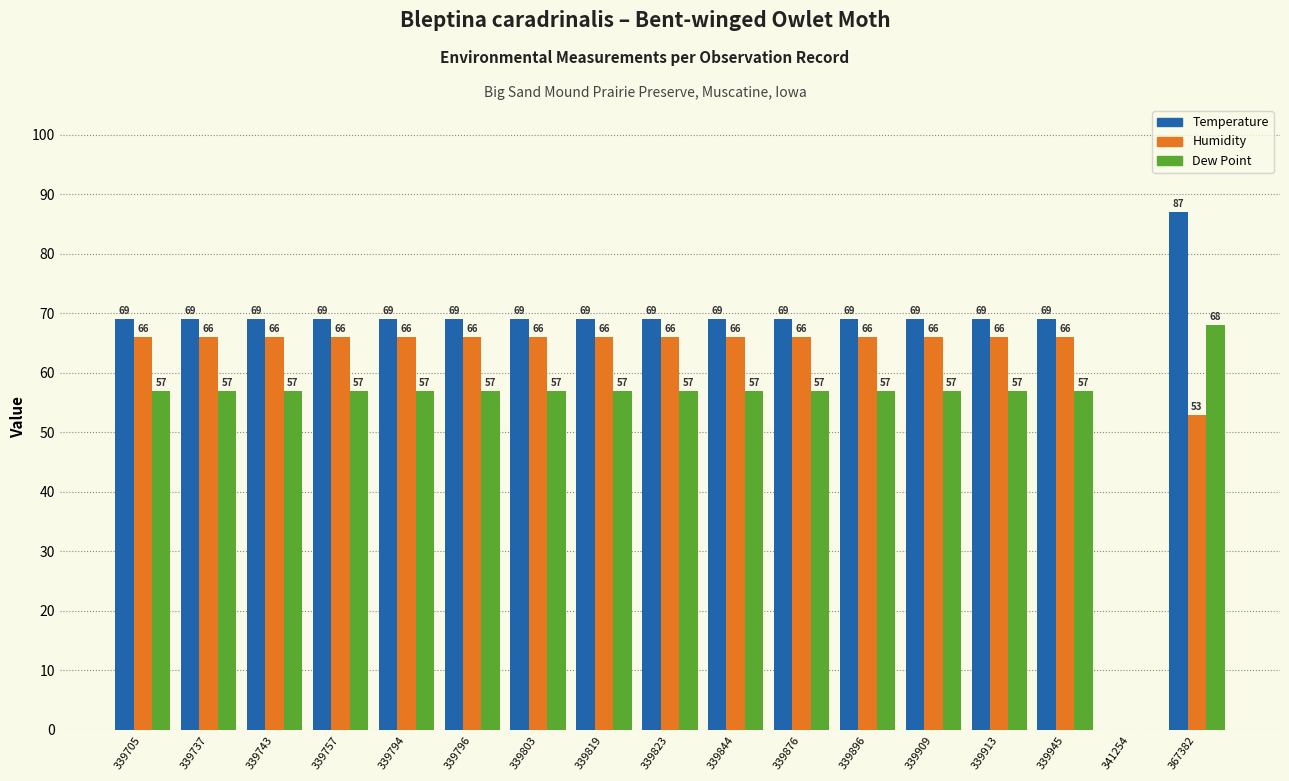

Reading left to right, what are all the values shown in this chart?

Temperature: 339705=69	339737=69	339743=69	339757=69	339794=69	339796=69	339803=69	339819=69	339823=69	339844=69	339876=69	339896=69	339909=69	339913=69	339945=69	341254=0	367382=87
Humidity: 339705=66	339737=66	339743=66	339757=66	339794=66	339796=66	339803=66	339819=66	339823=66	339844=66	339876=66	339896=66	339909=66	339913=66	339945=66	341254=0	367382=53
Dew Point: 339705=57	339737=57	339743=57	339757=57	339794=57	339796=57	339803=57	339819=57	339823=57	339844=57	339876=57	339896=57	339909=57	339913=57	339945=57	341254=0	367382=68